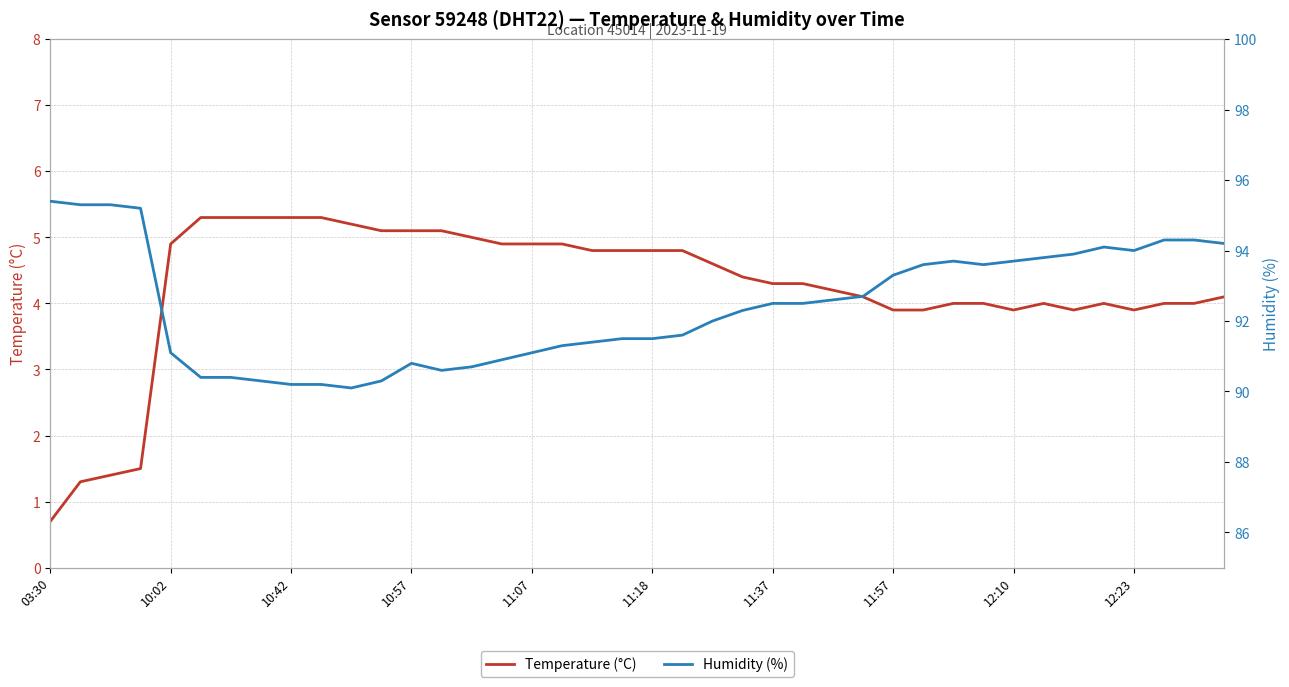

In Humidity (%), how many points are higher than both neighbors (excluding endpoints)?

3